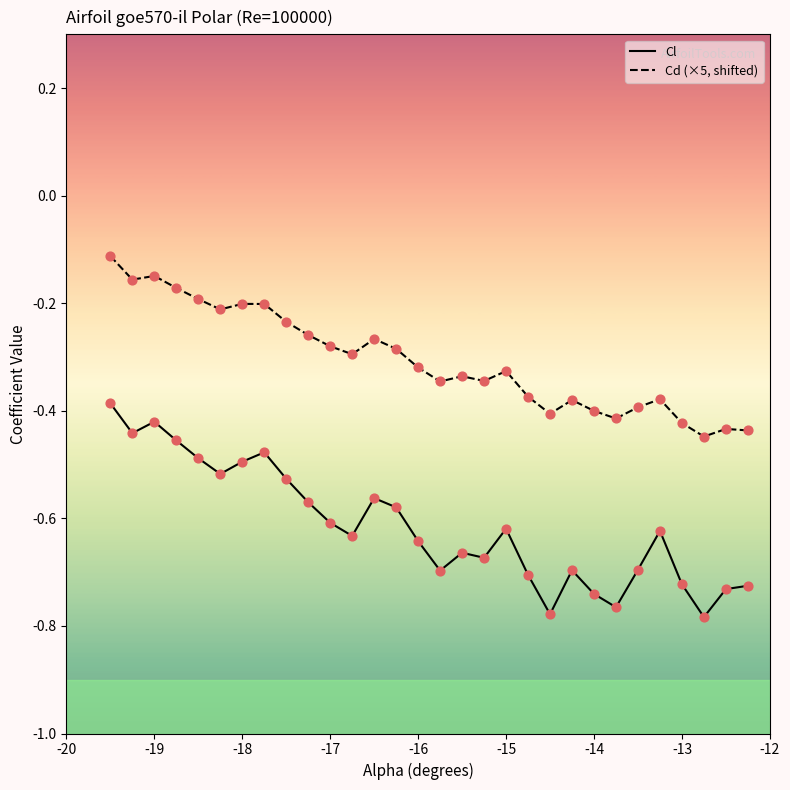

Which series has the largest total across all categories?

Cd (×5, shifted)